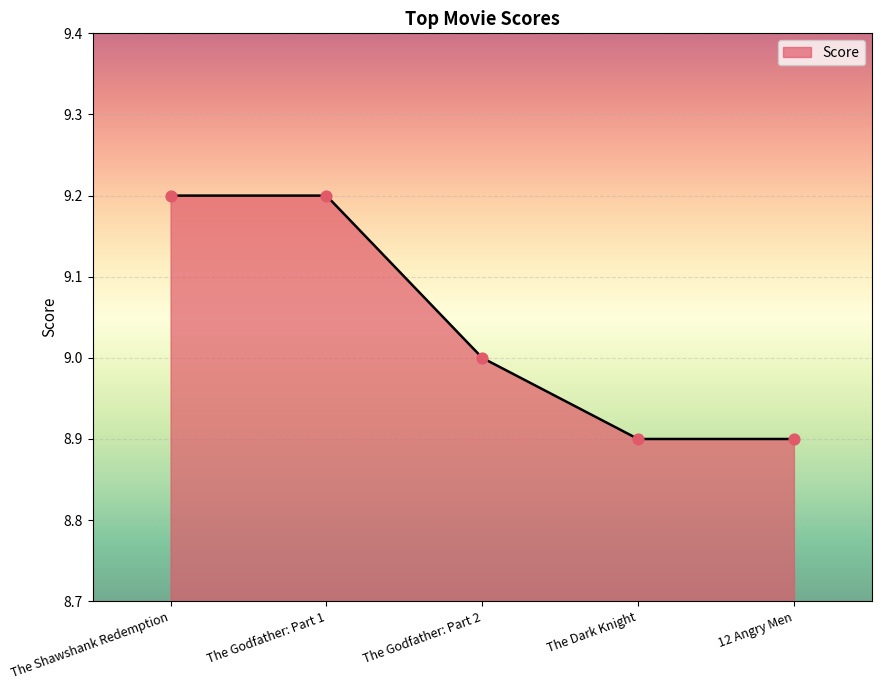

Which has a higher value, The Godfather: Part 2 or The Shawshank Redemption?

The Shawshank Redemption